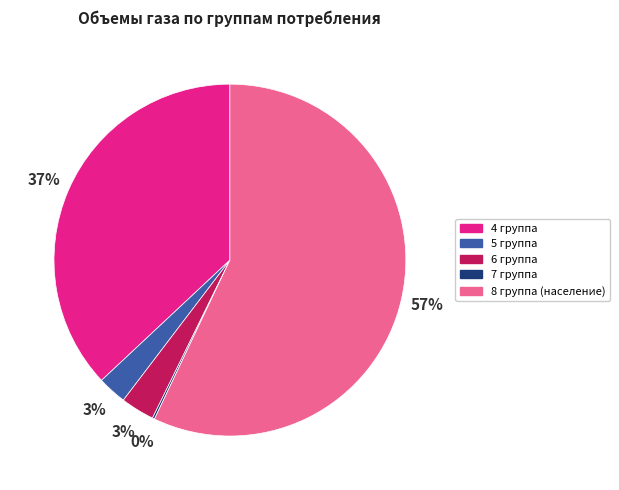

Is it true that 6 группа is 15% of the pie?

False